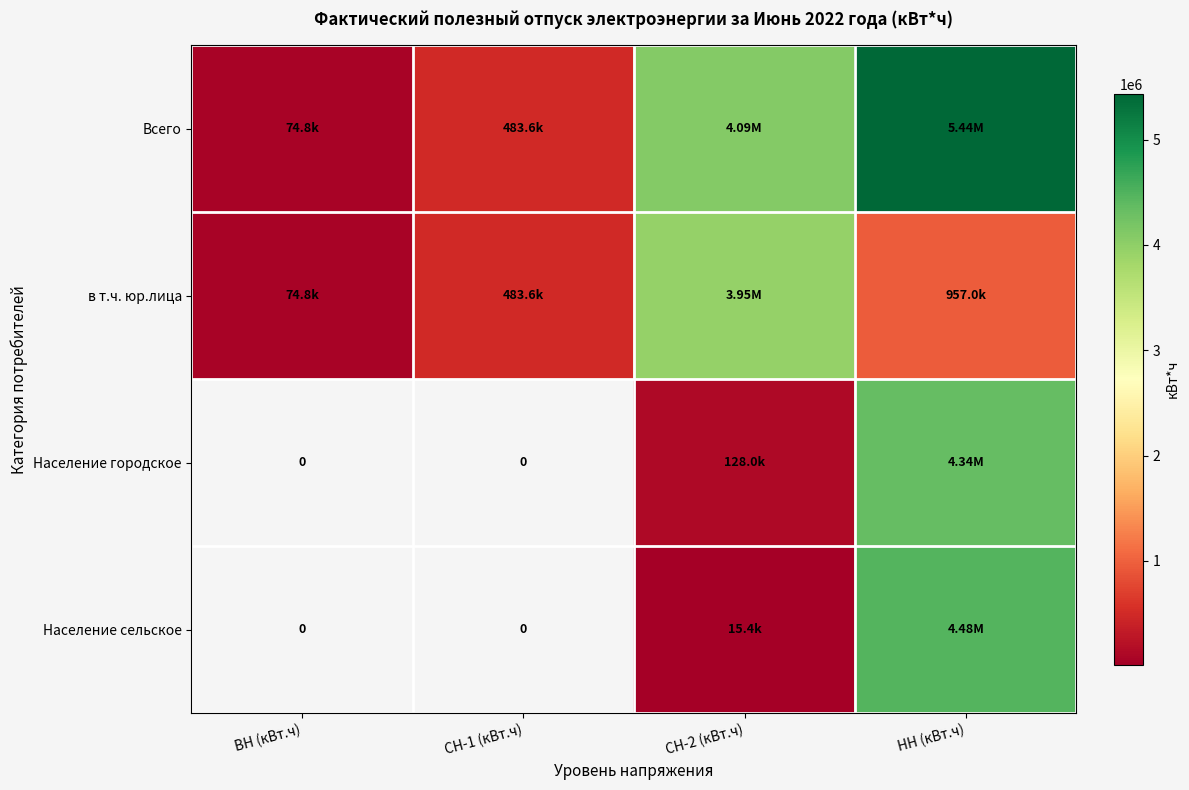

Between СН-1 (кВт.ч) and СН-2 (кВт.ч), which series saw the biggest shift?

Всего